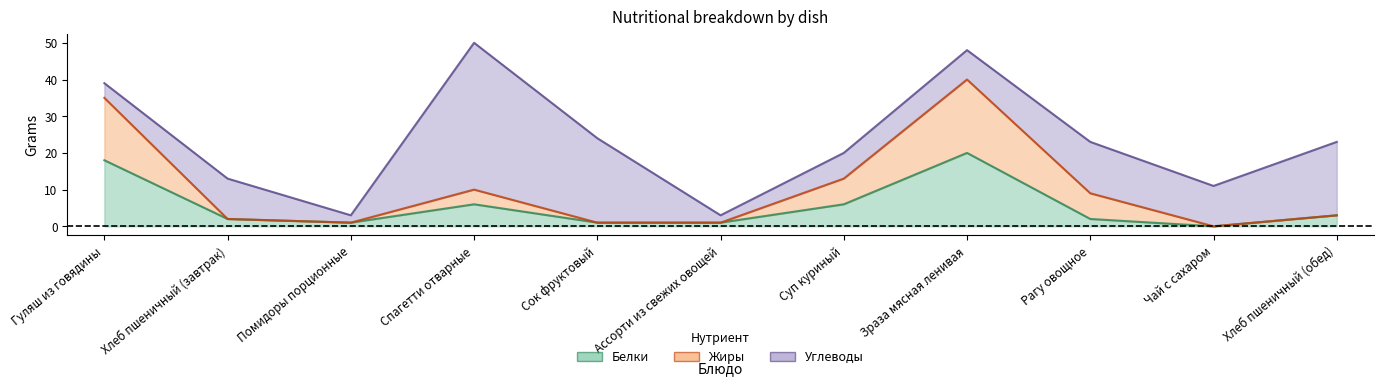

True or false: Белки and Жиры intersect in this chart.

False